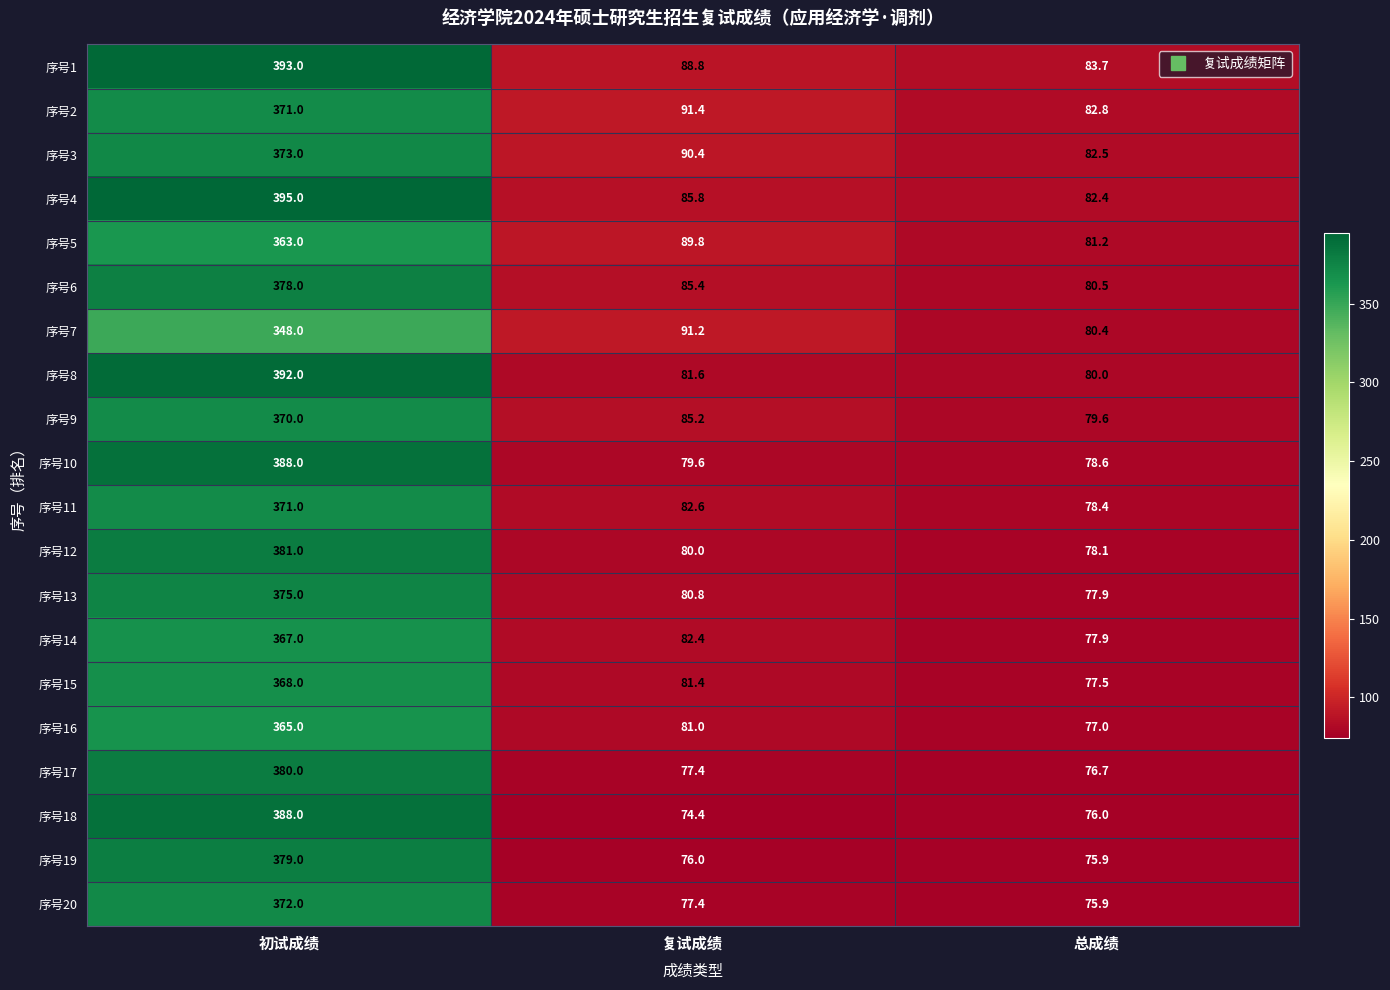

What is the difference between the highest and lowest values at 总成绩?

7.8